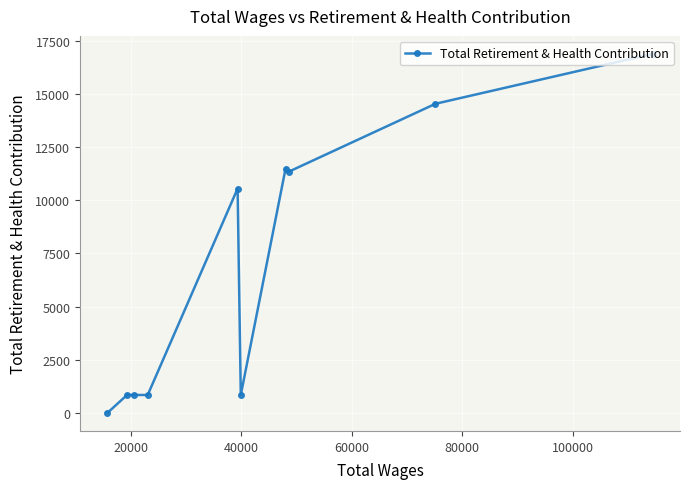

What is the average value?

6819